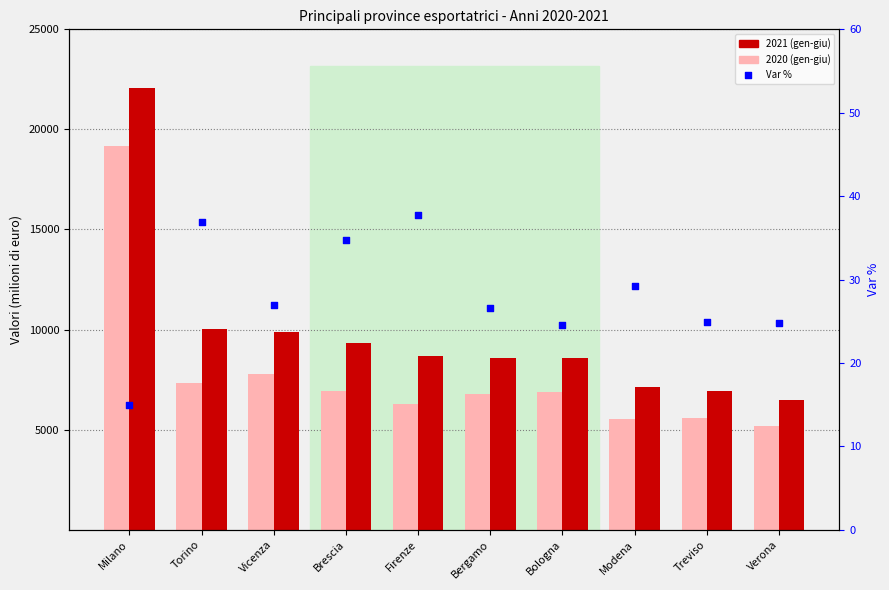

Which series contains the lowest Y value?

Var %